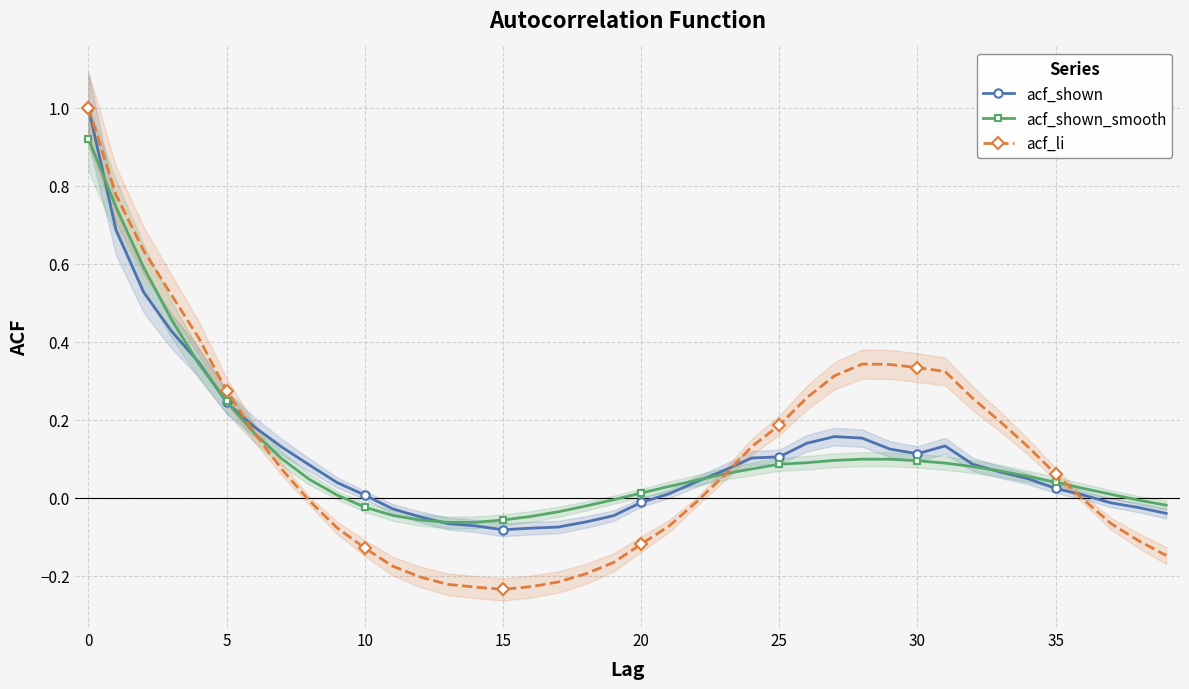

Between 24 and 34, which is larger?

24